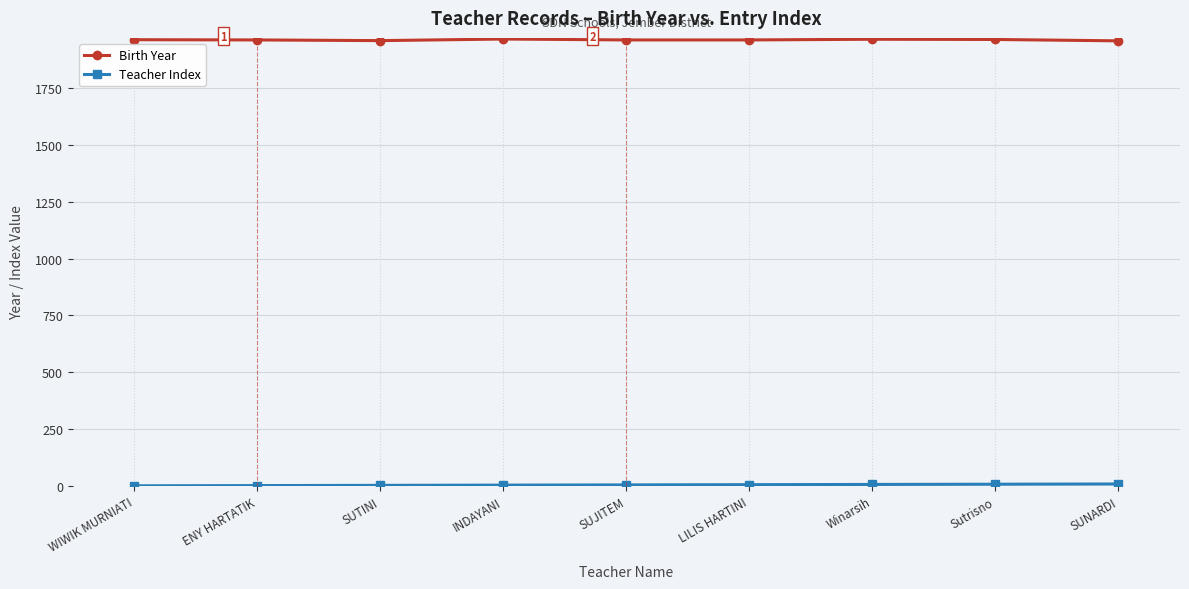

True or false: Birth Year has a value of 3196 at LILIS HARTINI.

False